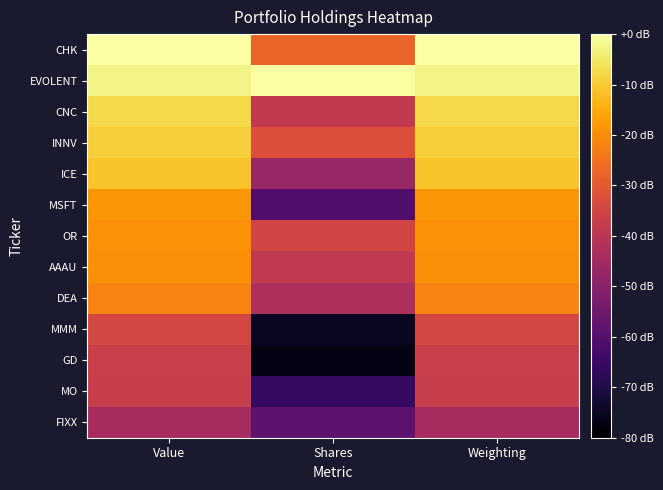

Which has a higher value, Weighting or Value?

Weighting